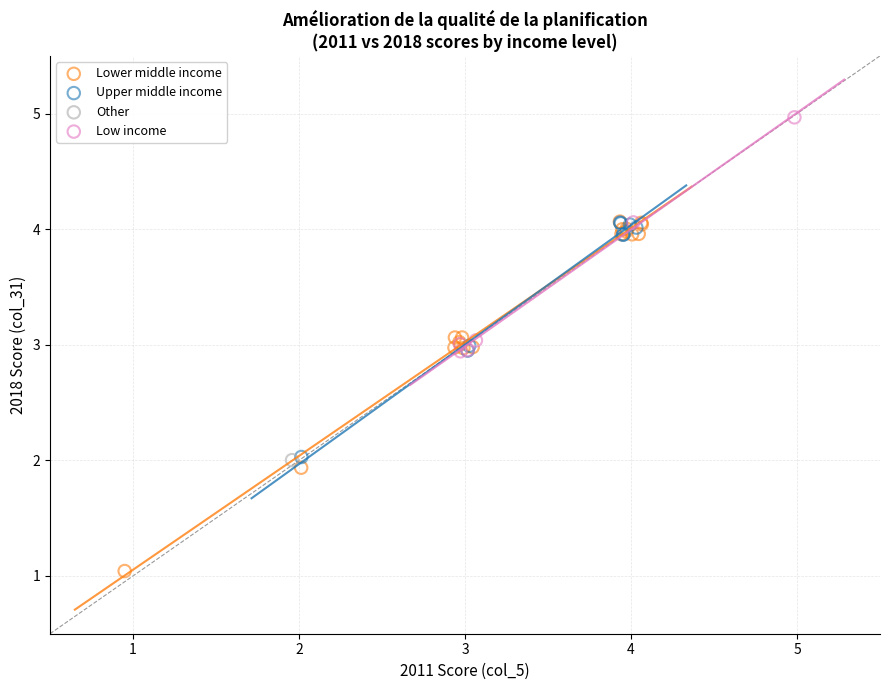

What are all the series names shown in the legend?

Lower middle income, Upper middle income, Other, Low income